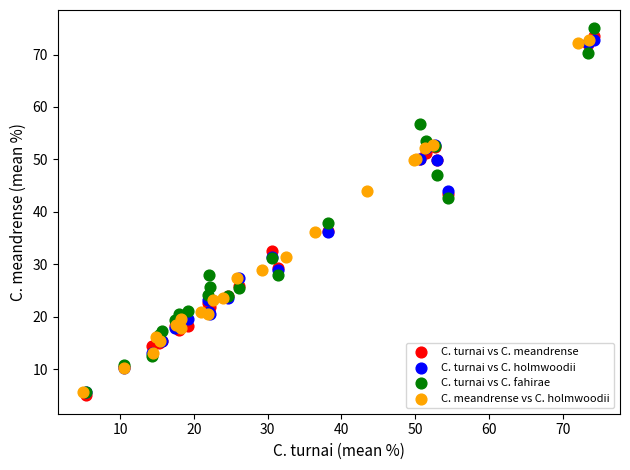

Which series contains the highest Y value?

C. turnai vs C. fahirae